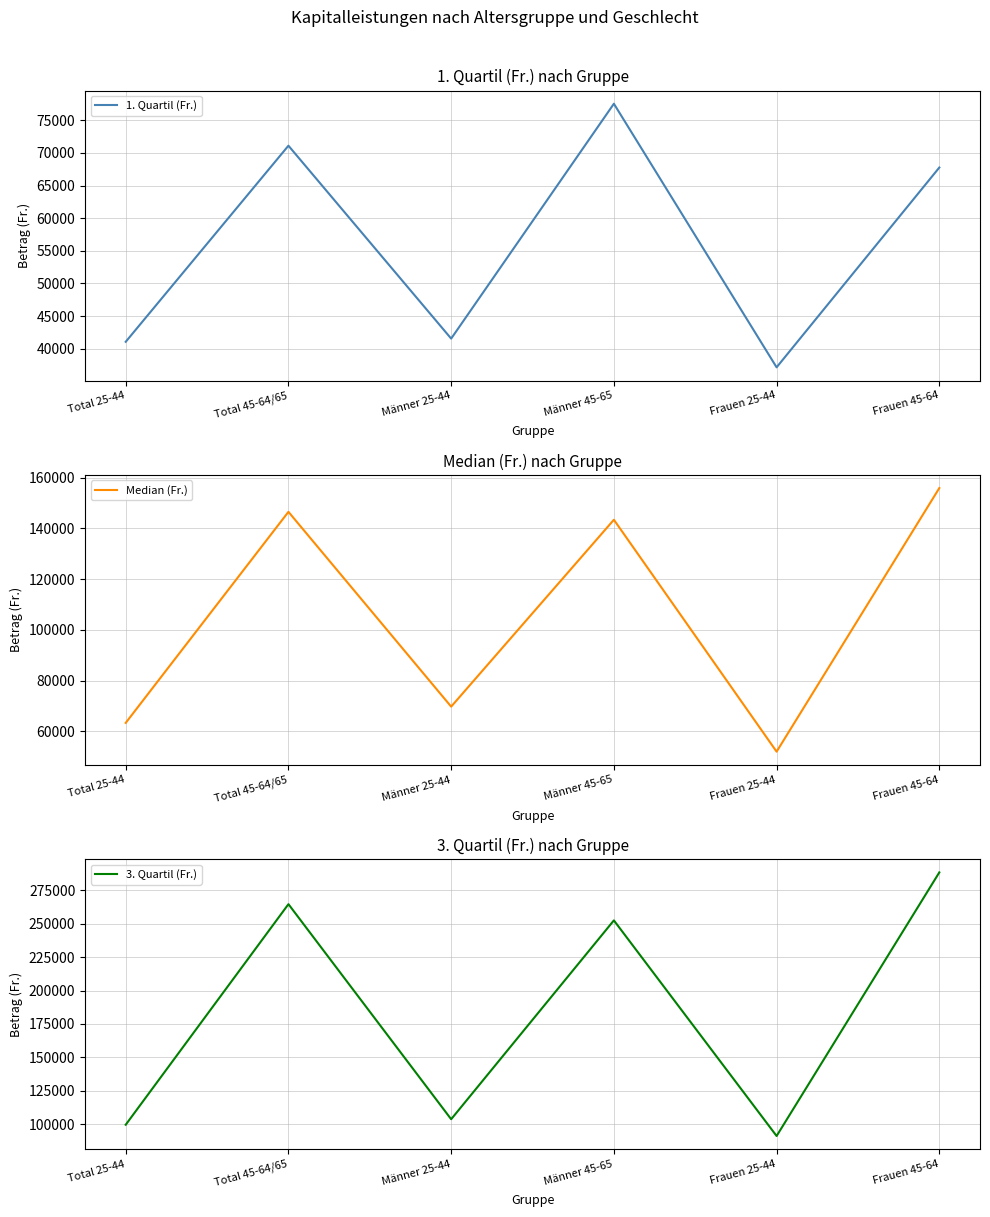

Does the chart display data point markers on the line(s)?

No